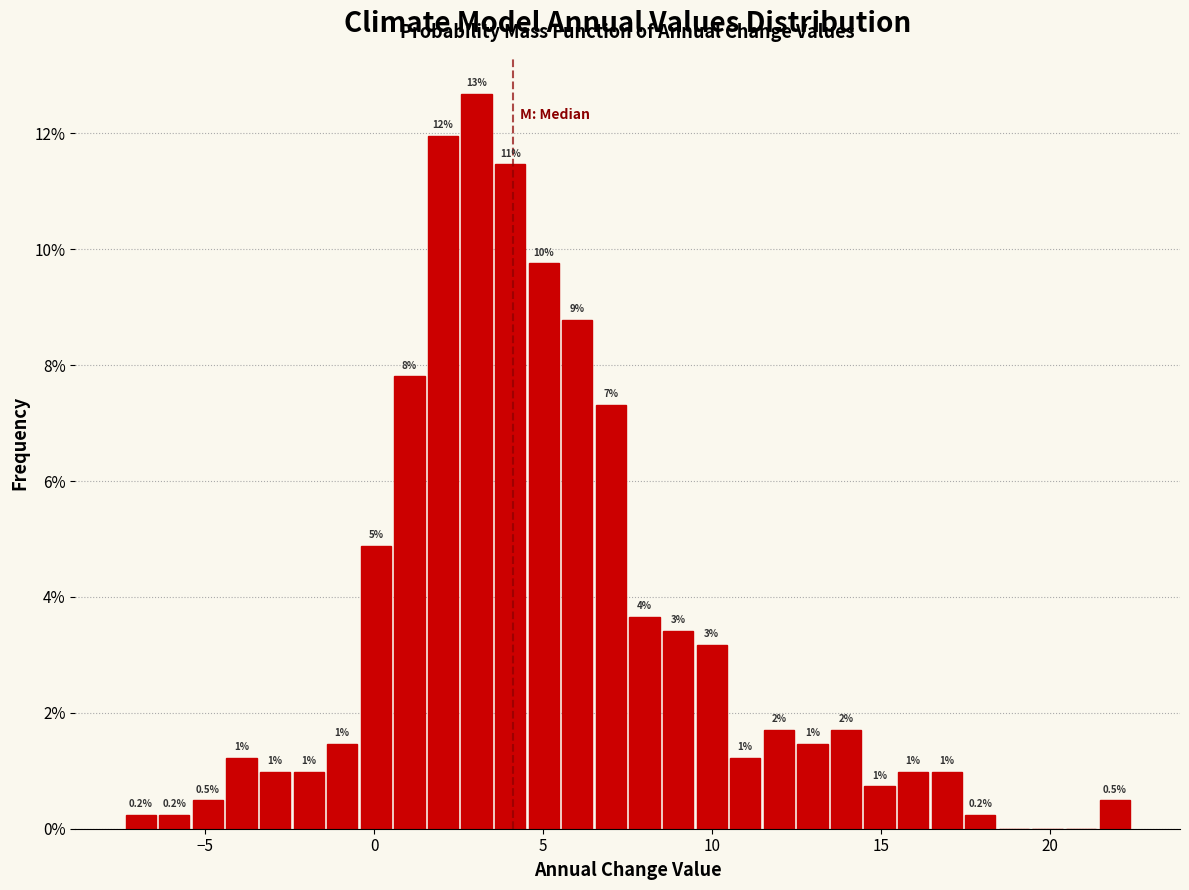

Around what value on the x-axis is the tallest bar? Give the approximate position of its centre, as read against the axis.

3.0